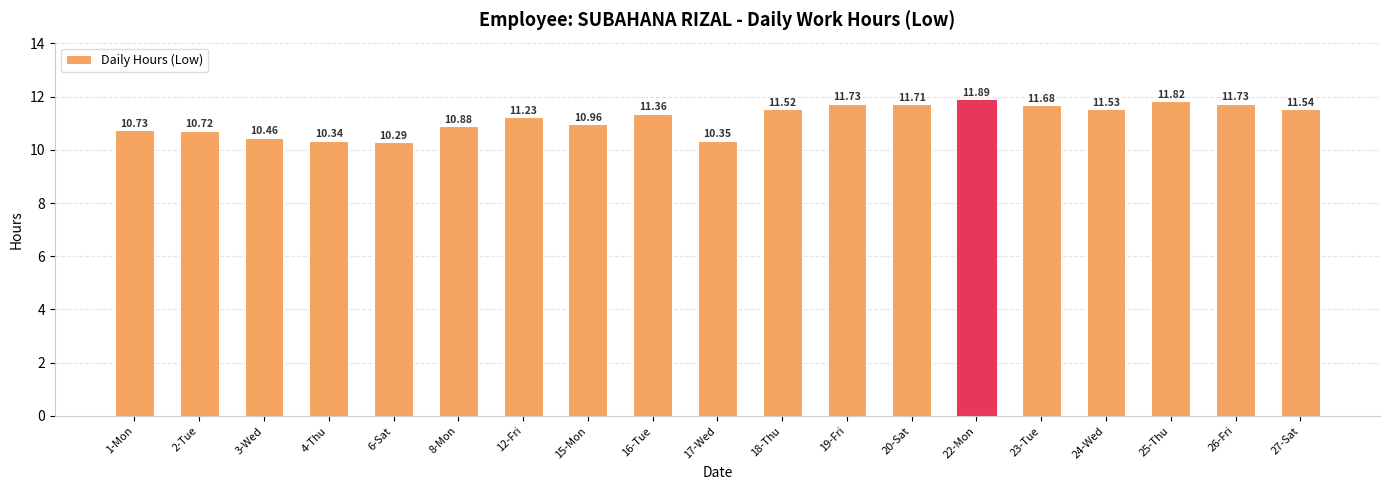

What is the change in value from 19-Fri to 27-Sat?

-0.2